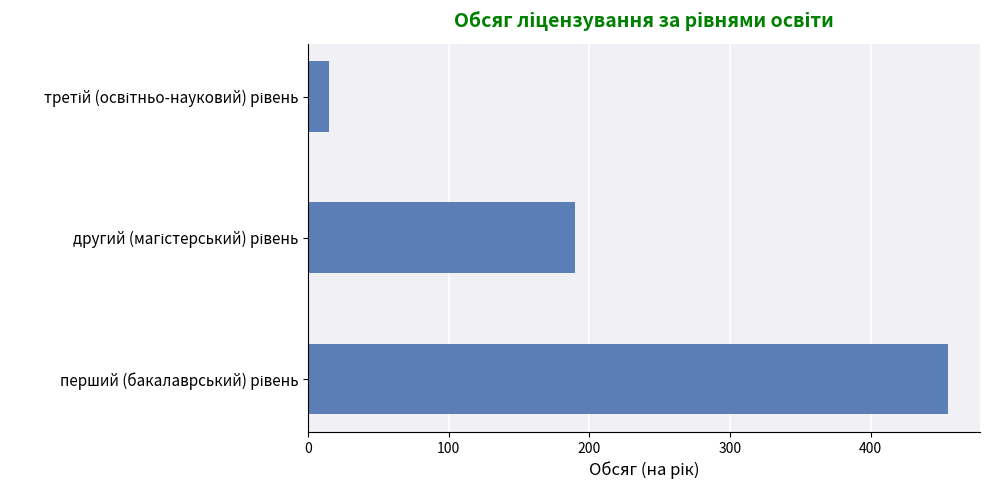

Reading bottom to top, extract all data points from this chart.

455	190	15